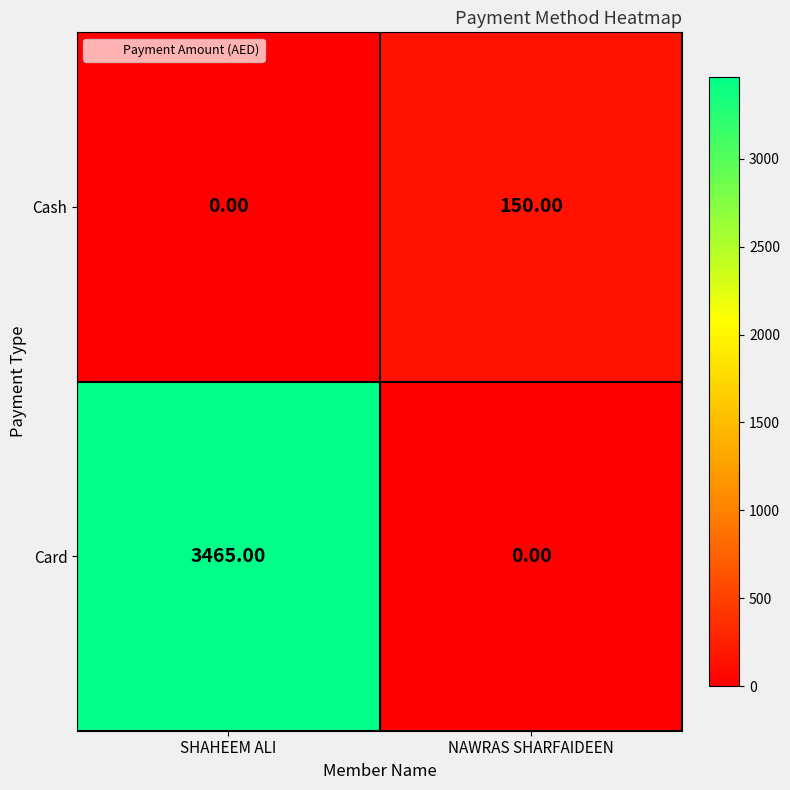

Which category has the highest value in the Card series?

SHAHEEM ALI